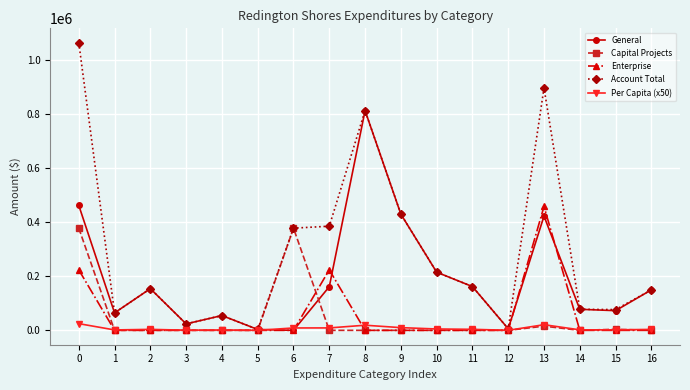

Count the number of categories in the chart.

17